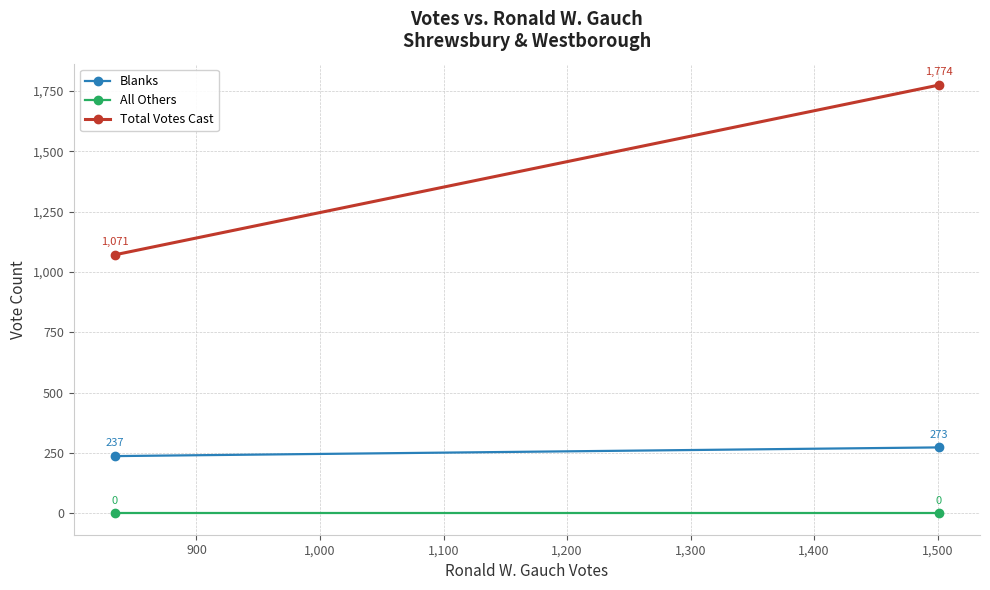

At how many categories does at least one series exceed 25?

2